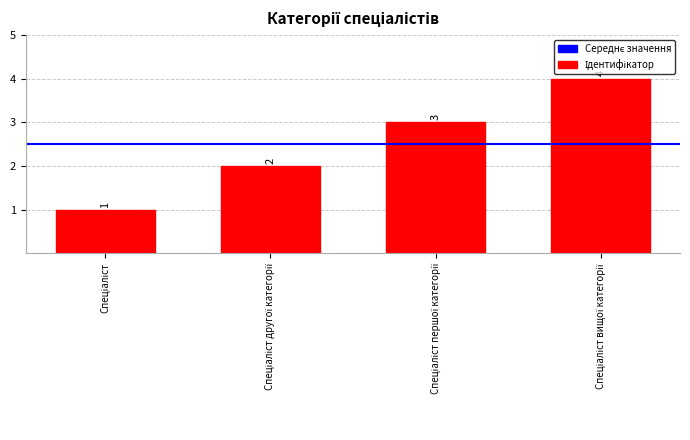

Count the values in the range 2 to 4.

3